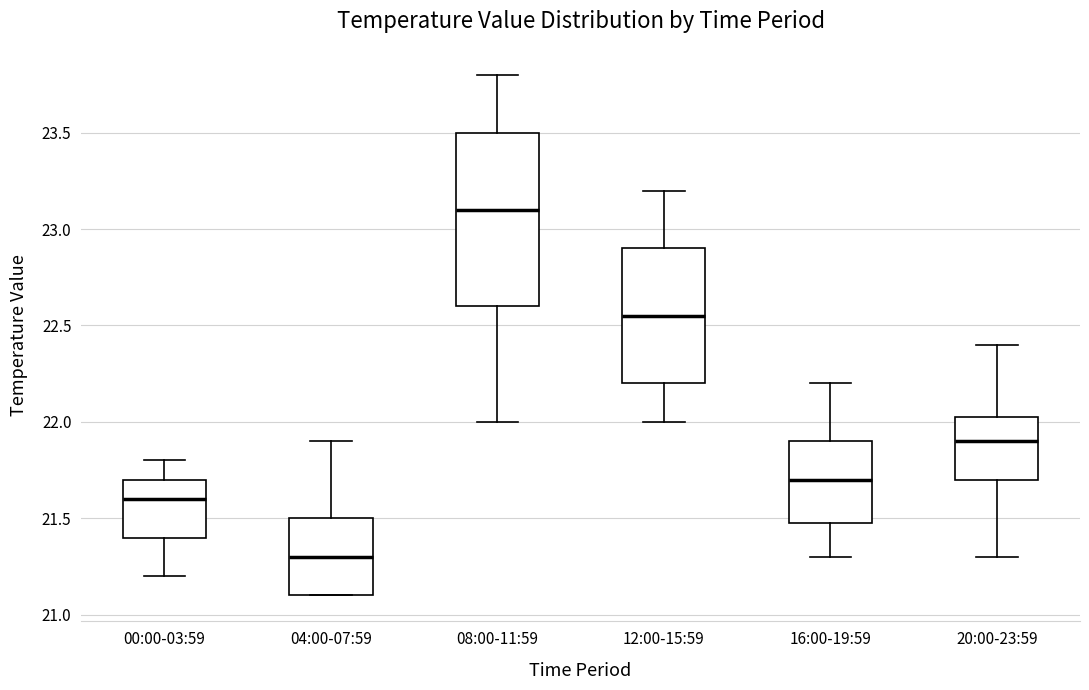

Which box is the tallest, from its lower edge to its upper edge?

08:00-11:59